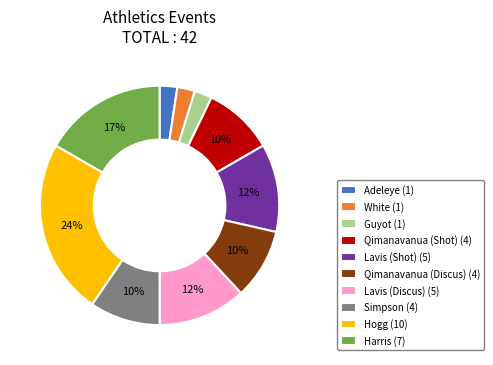

The Lavis (Discus) slice represents 25% of the pie. True or false?

False